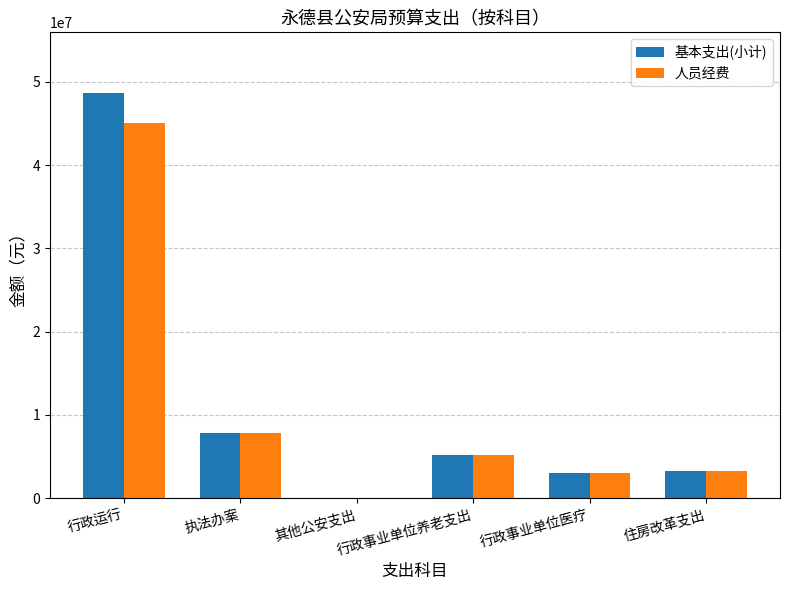

What is the sum of all 人员经费 values?

64320362.7